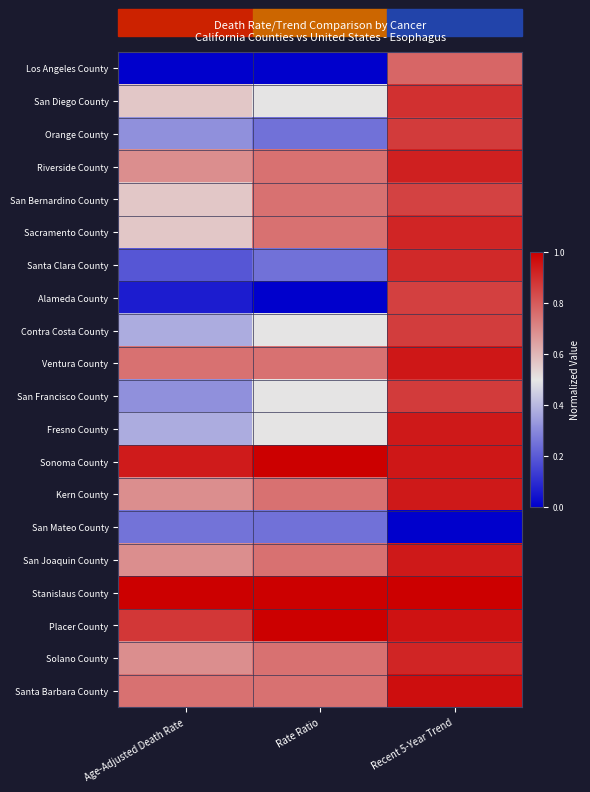

Which series has the largest range (max minus min)?

Alameda County